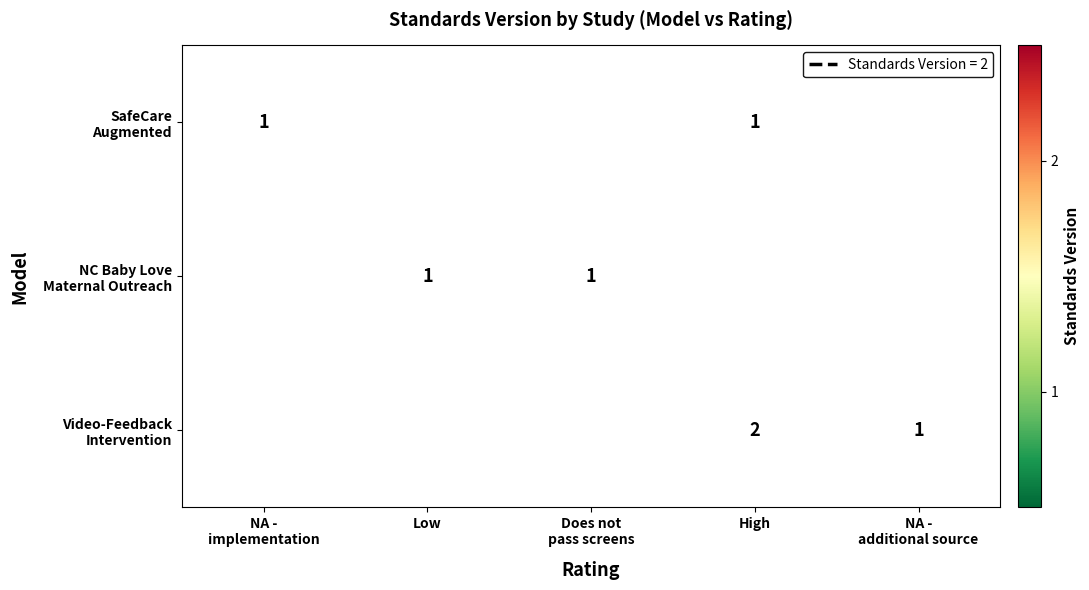

How many positive values does the NC Baby Love Maternal Outreach series have?

2